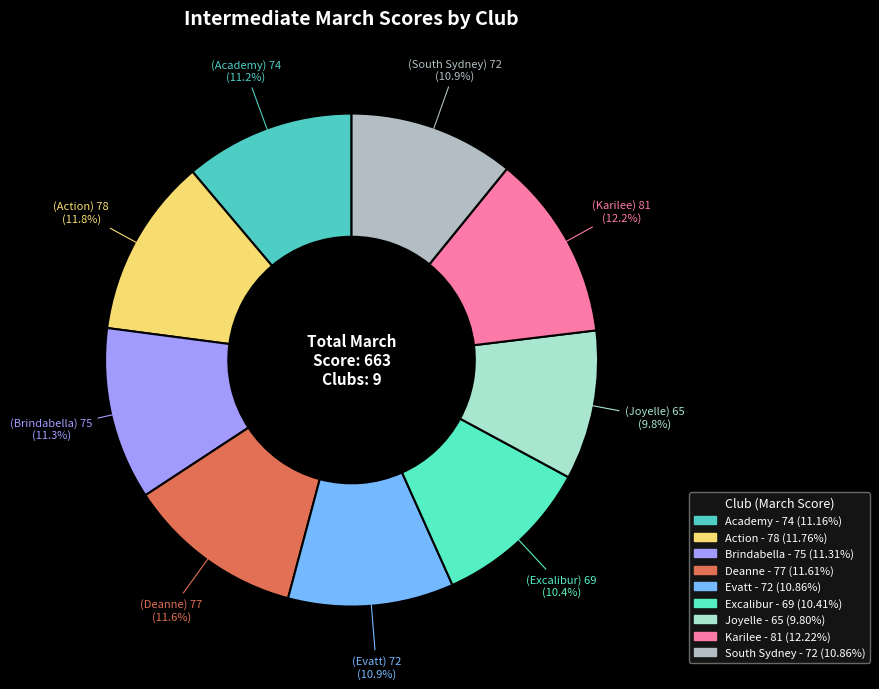

Rank the categories by value from lowest to highest.

Joyelle, Excalibur, Evatt, South Sydney, Academy, Brindabella, Deanne, Action, Karilee